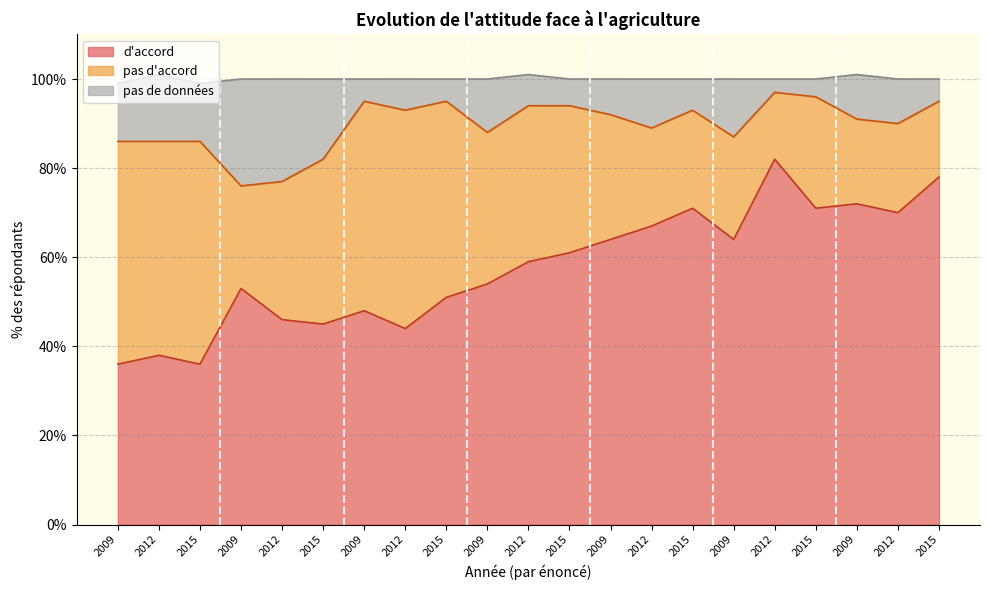

Which series has the largest range (max minus min)?

d'accord